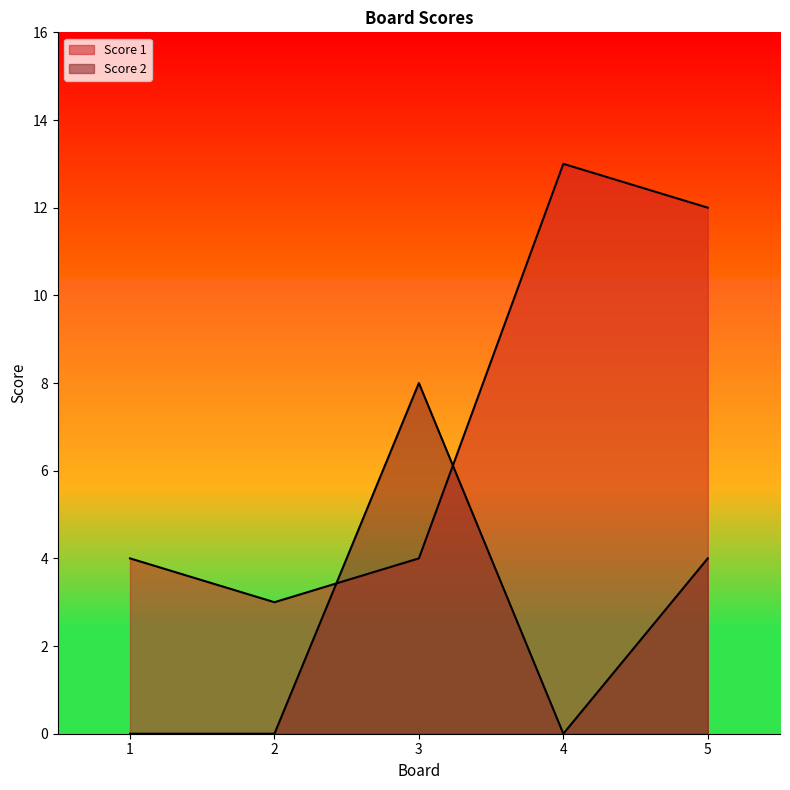

Reading left to right, what are all the values shown in this chart?

Score 1: 4	3	4	13	12
Score 2: 0	0	8	0	4